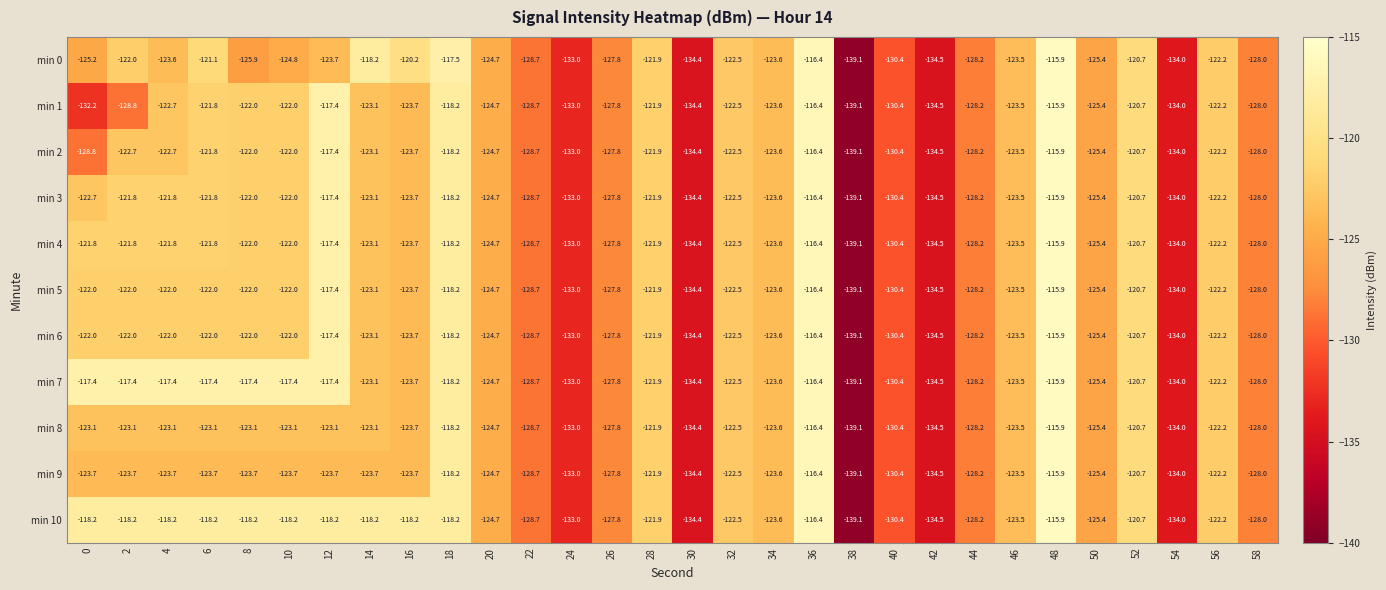

At how many categories does at least one series exceed -119?

12